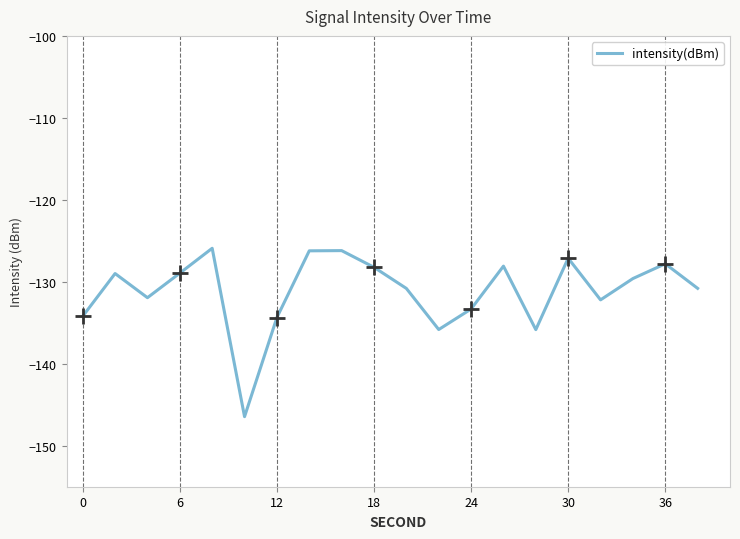

What is the highest value of the intensity(dBm) series?

-125.9